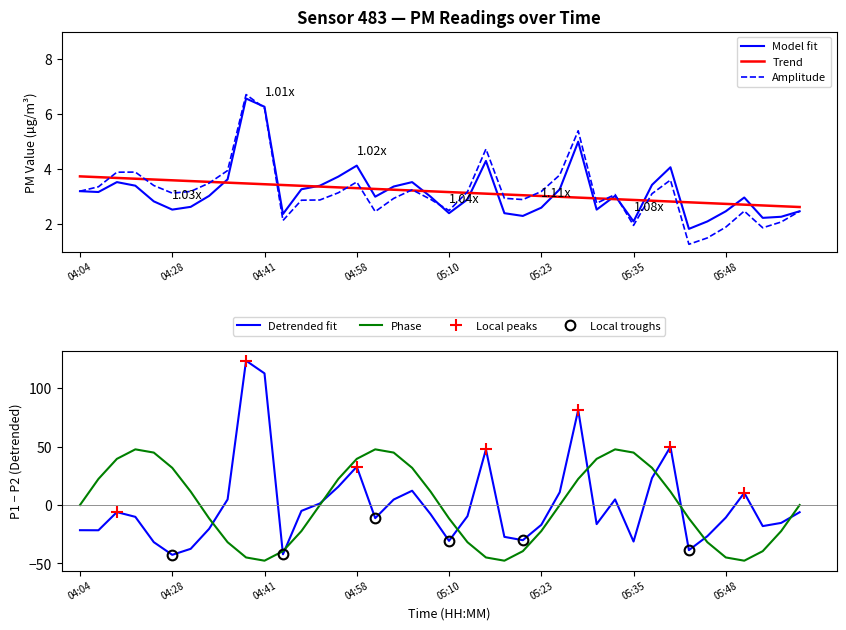

What is the highest value of the Detrended fit series?

123.5